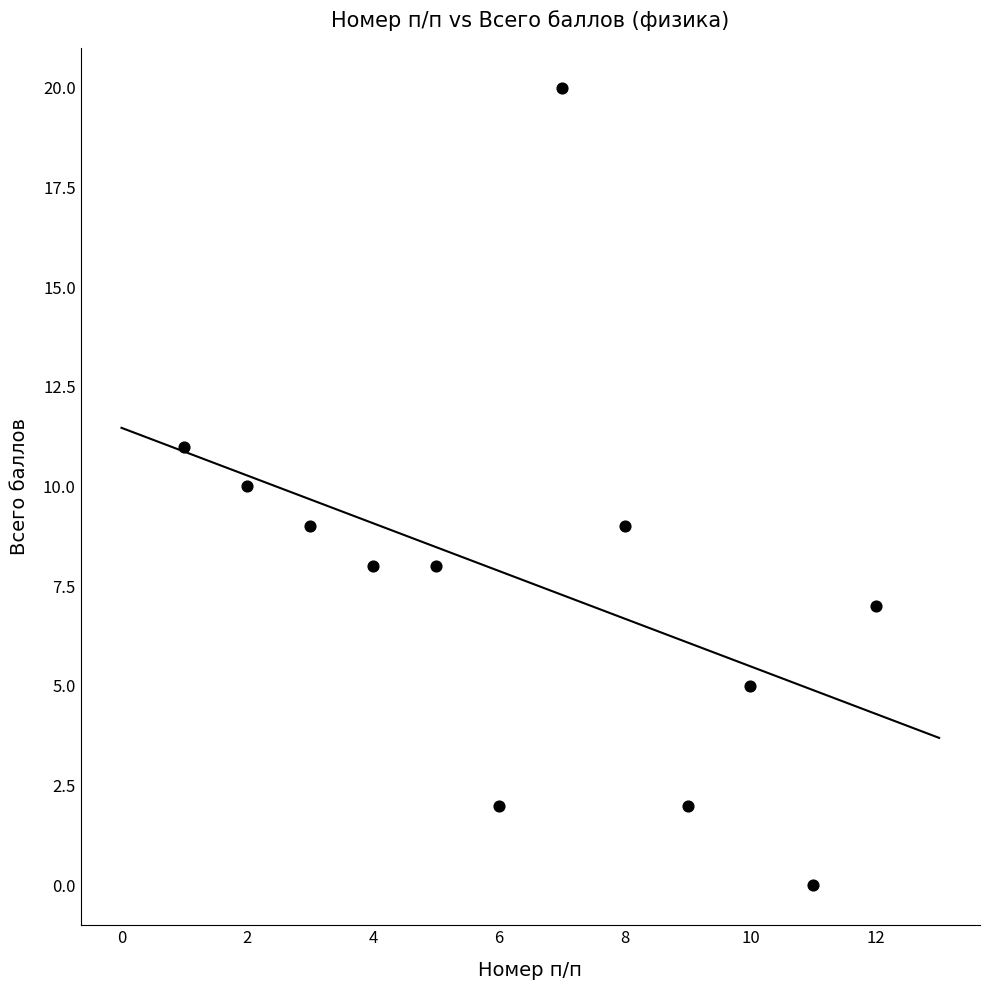

What is the average X value?

6